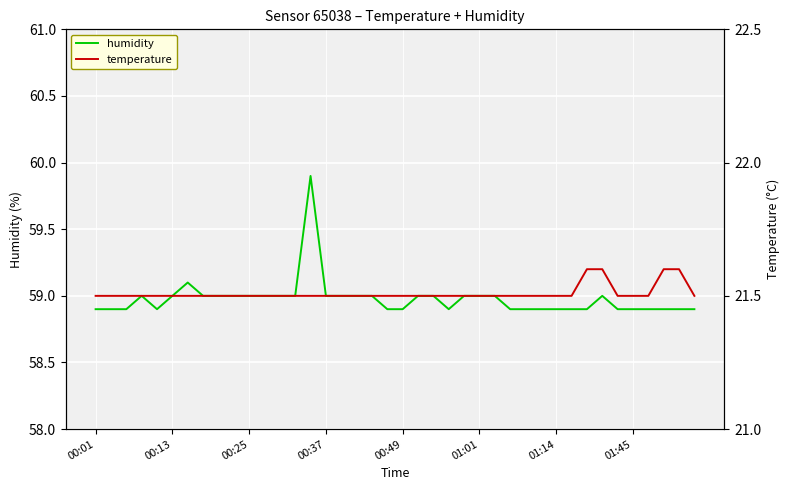

How many lines are shown in the chart?

2